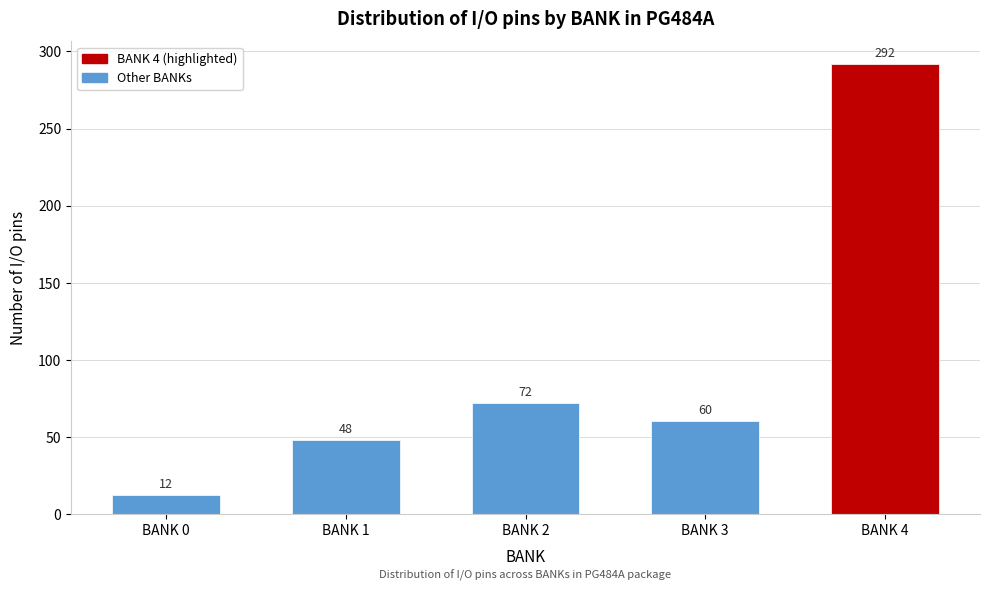

Reading left to right, what are all the values shown in this chart?

BANK 0=12	BANK 1=48	BANK 2=72	BANK 3=60	BANK 4=292